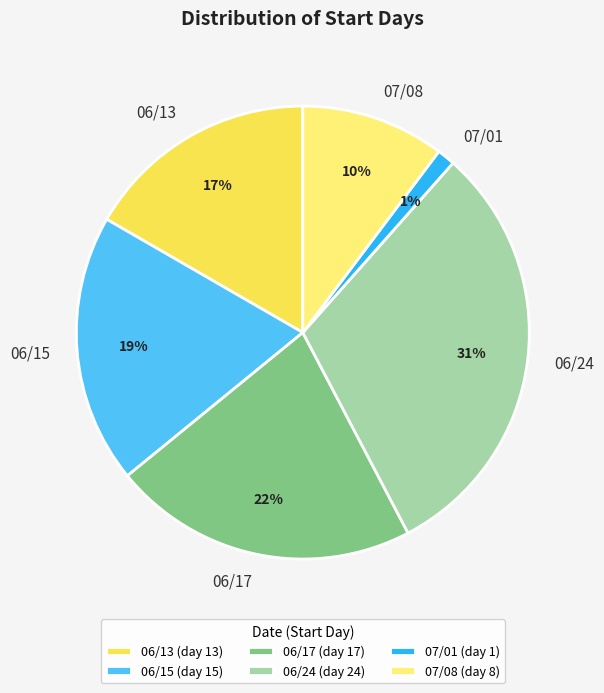

Is the sum of 06/24 and 06/17 greater than half?

Yes